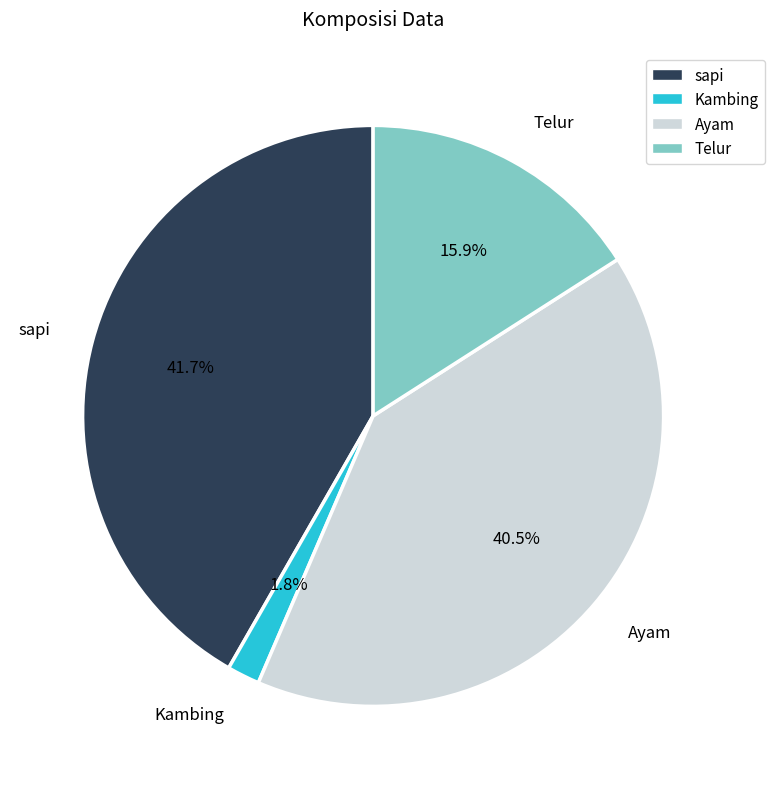

How many slices are in this pie chart?

4